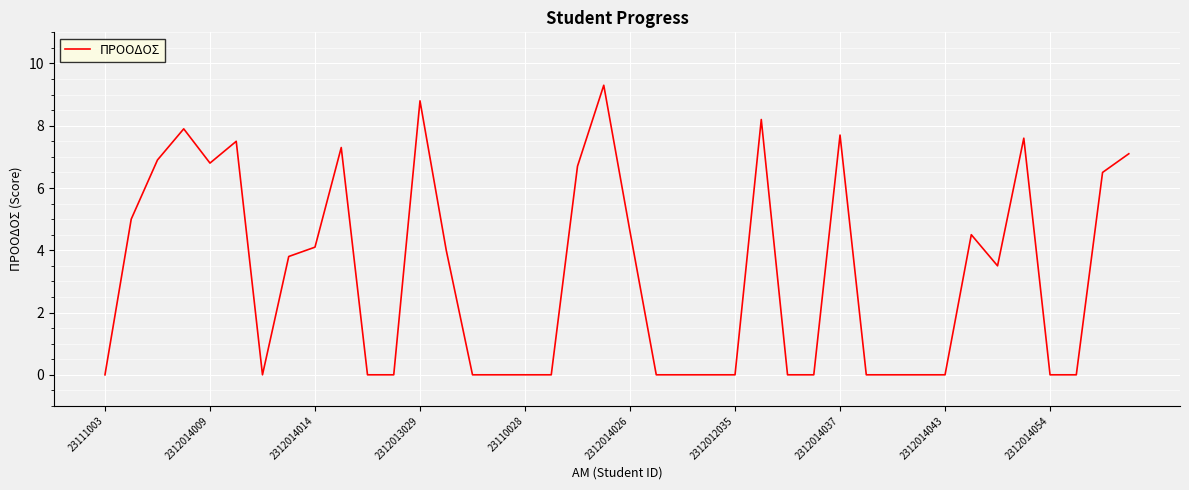

What is the greatest value displayed?

9.3